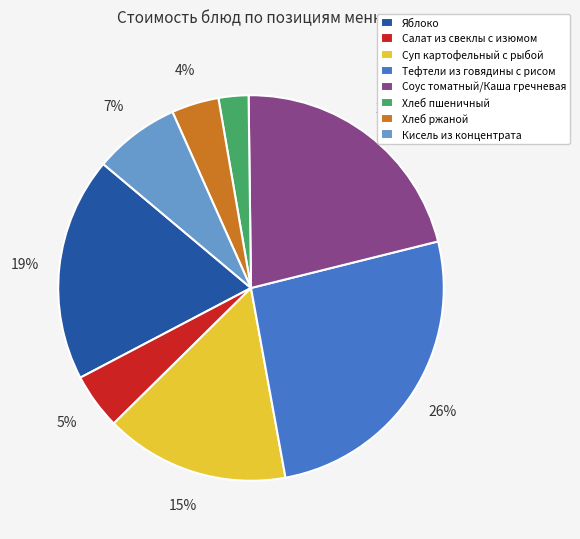

To the nearest percent, what is the difference between the Суп картофельный с рыбой and Соус томатный/Каша гречневая slice percentages?

6%